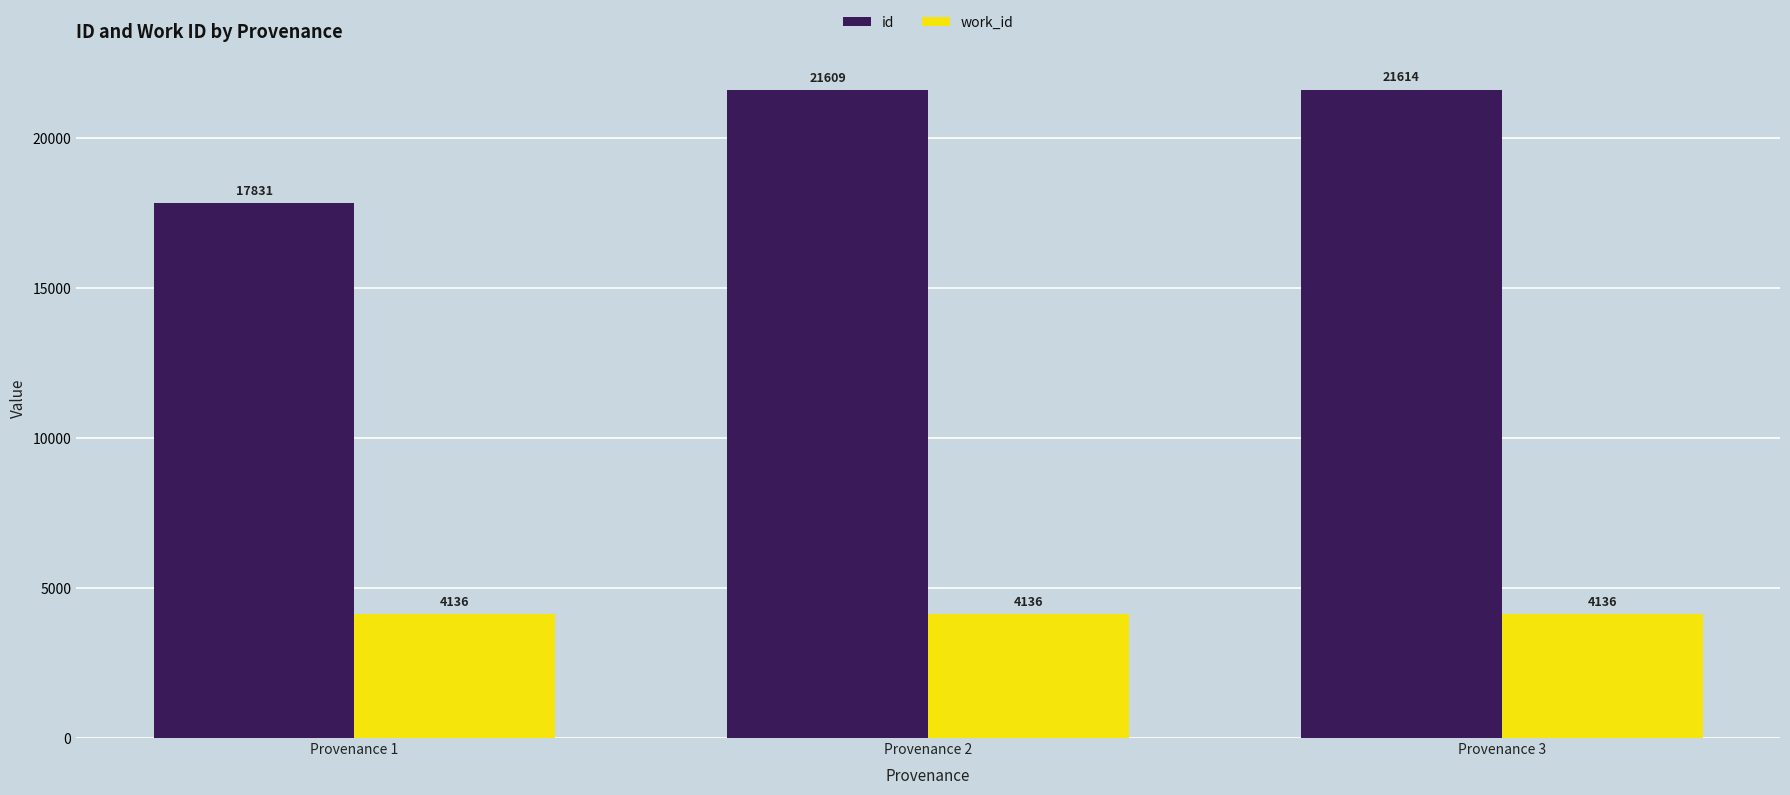

What is the value of the work_id bar at the 3rd from the left?

4136